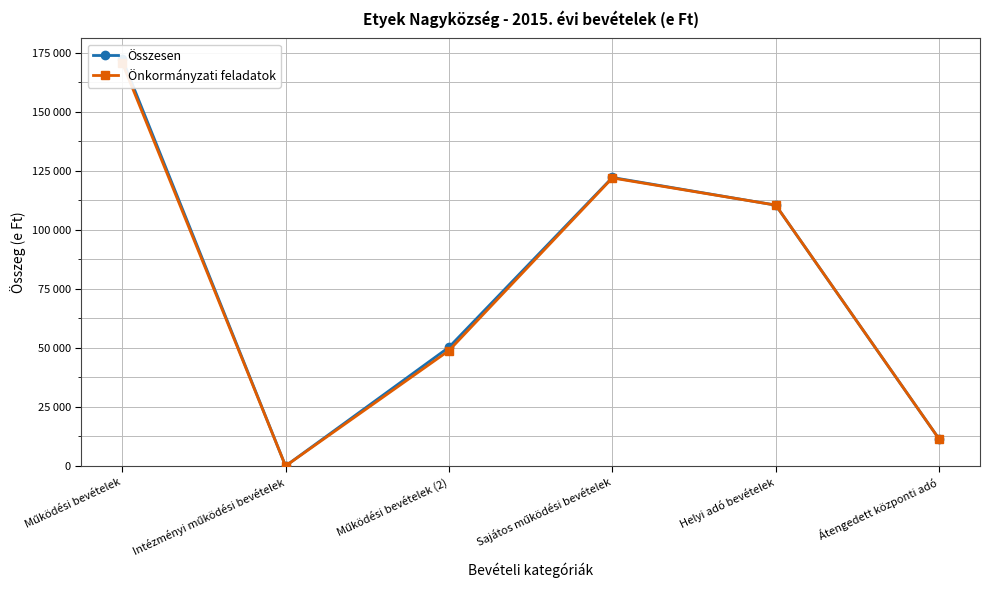

True or false: Összesen and Önkormányzati feladatok intersect in this chart.

False